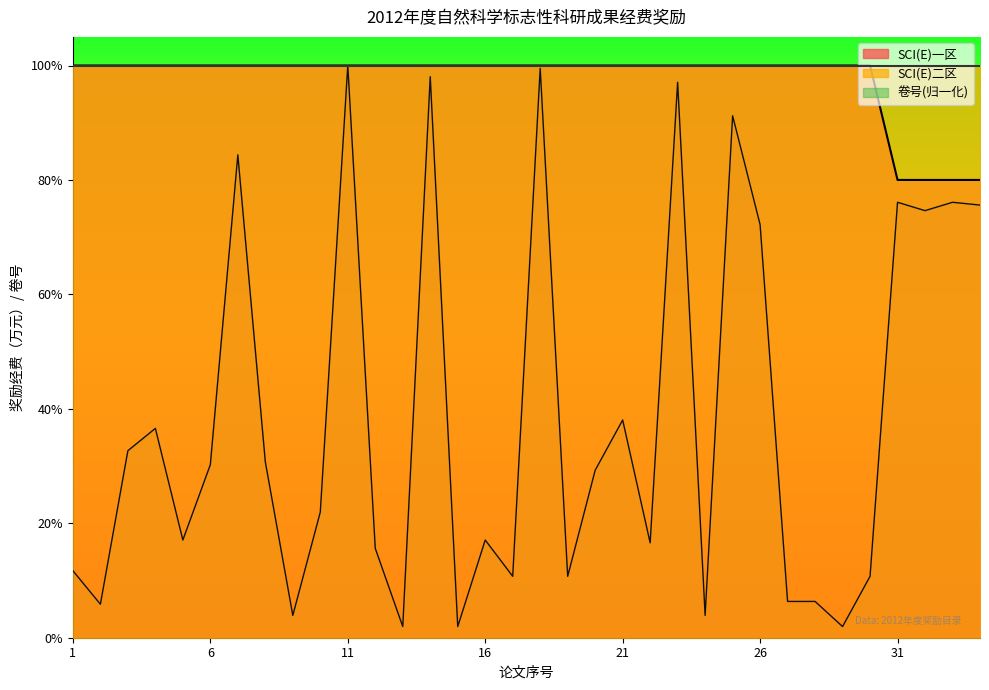

Read the SCI(E)一区 value at 13.

1.0